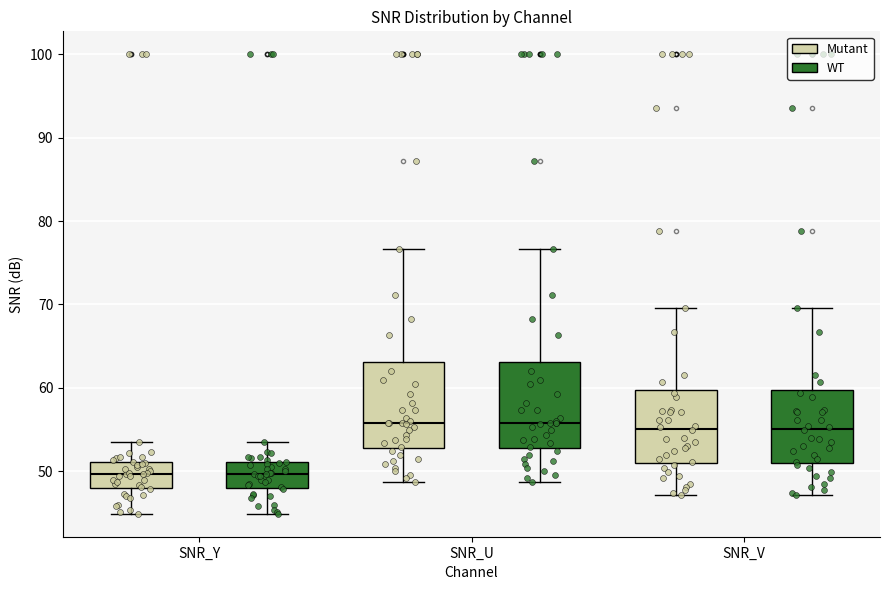

Reading left to right, read every box against the y-axis: the position of its median line, the range the box covers, and the ends of its whiskers. The values are not printed on the chart, so give them approximately, as read against the axis.

SNR_Y (Mutant): median 50, box 48 to 51, whiskers 45 to 54
SNR_Y (WT): median 50, box 48 to 51, whiskers 45 to 54
SNR_U (Mutant): median 56, box 53 to 63, whiskers 49 to 77
SNR_U (WT): median 56, box 53 to 63, whiskers 49 to 77
SNR_V (Mutant): median 55, box 51 to 60, whiskers 47 to 70
SNR_V (WT): median 55, box 51 to 60, whiskers 47 to 70